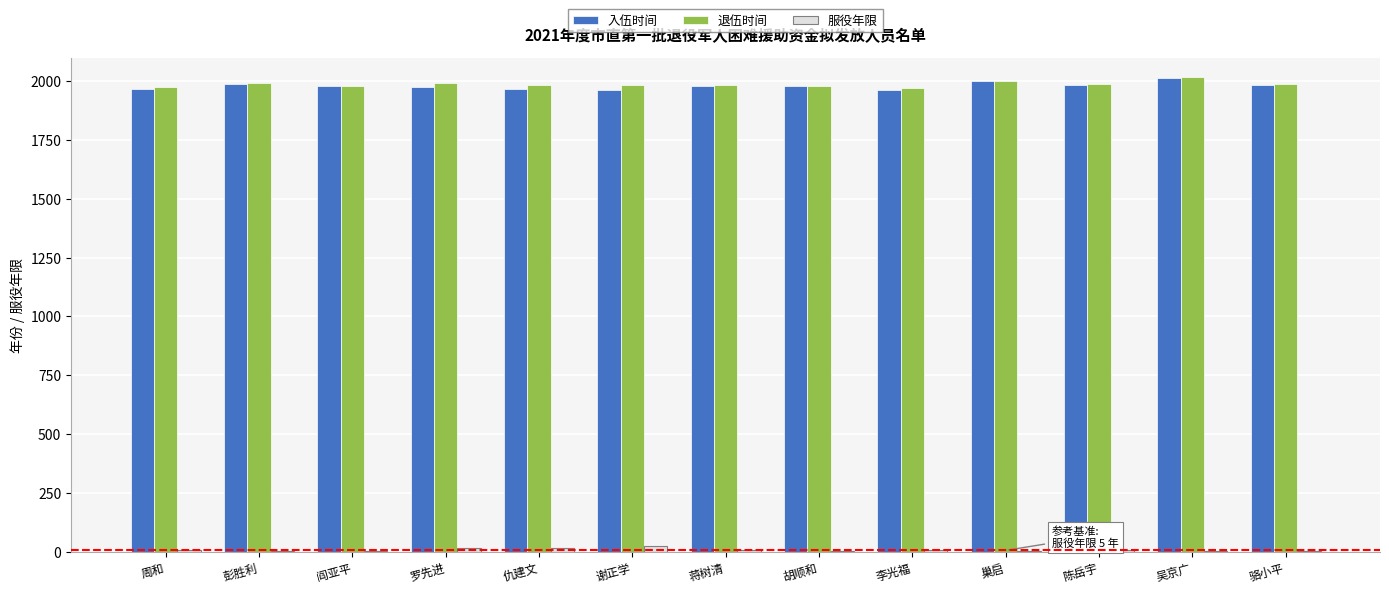

What is the sum of all 入伍时间 values?

25740